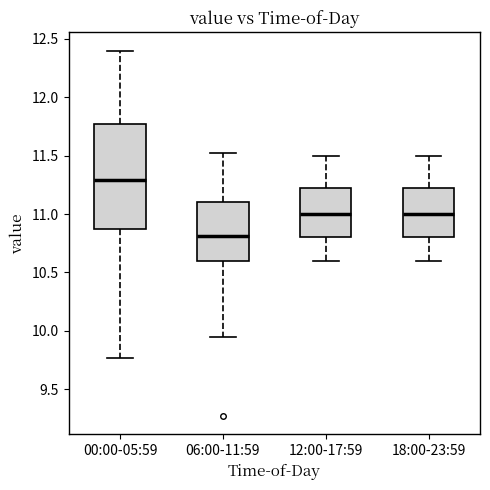

Where is the upper edge of the box for 06:00-11:59 on the y-axis? The values are not printed on the chart, so give them approximately, as read against the axis.

11.10